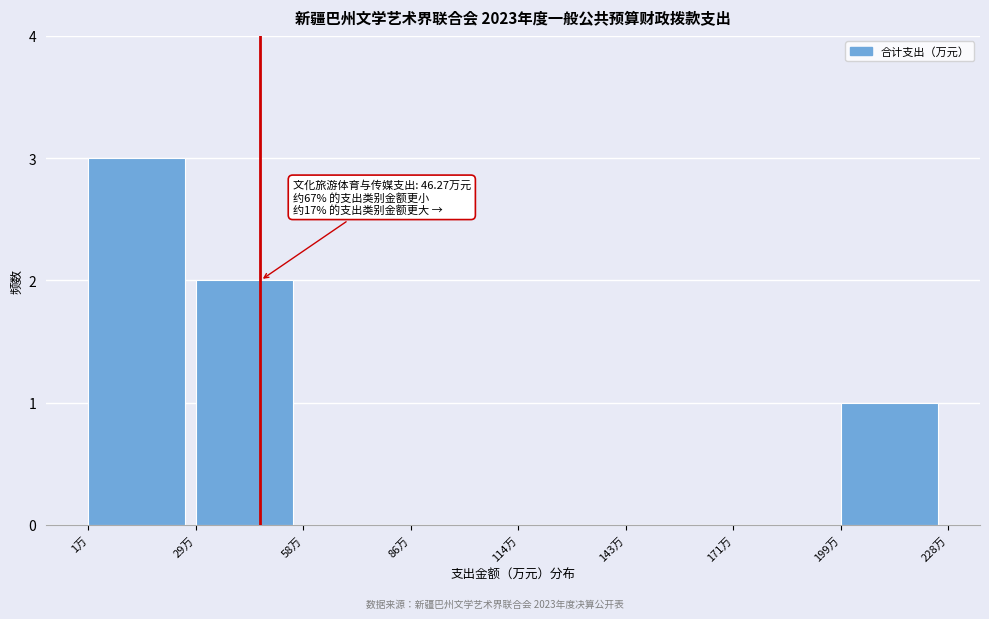

Over which range of the x-axis is the bar tallest?

0 to 30